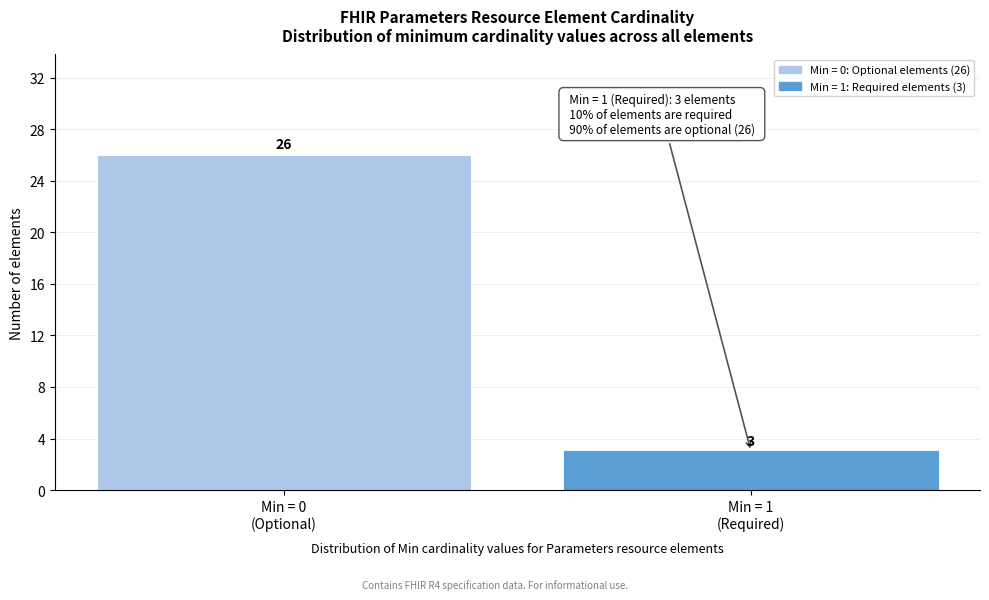

Reading right to left, what are all the values shown in this chart?

3	26